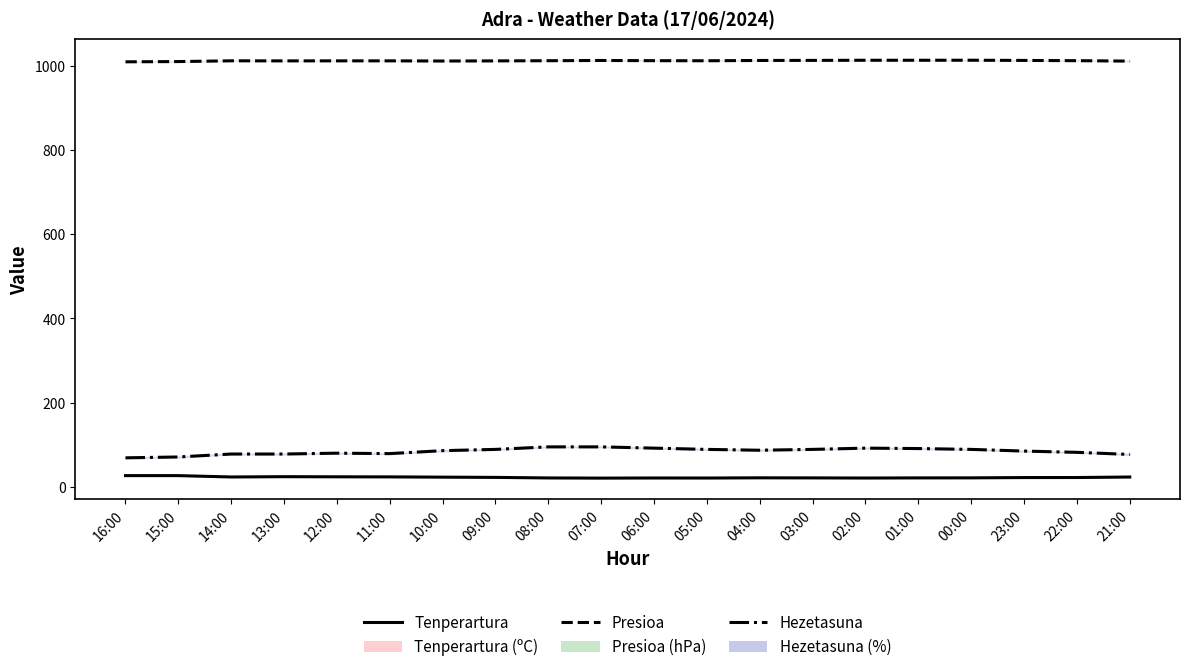

What are all the series names shown in the legend?

Tenperartura (ºC), Presioa (hPa), Hezetasuna (%)